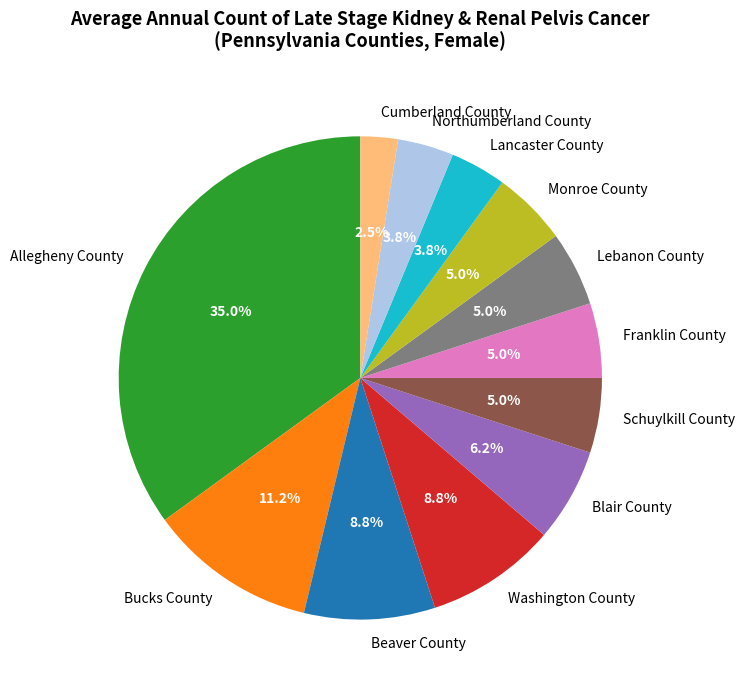

Which has a higher value, Blair County or Bucks County?

Bucks County